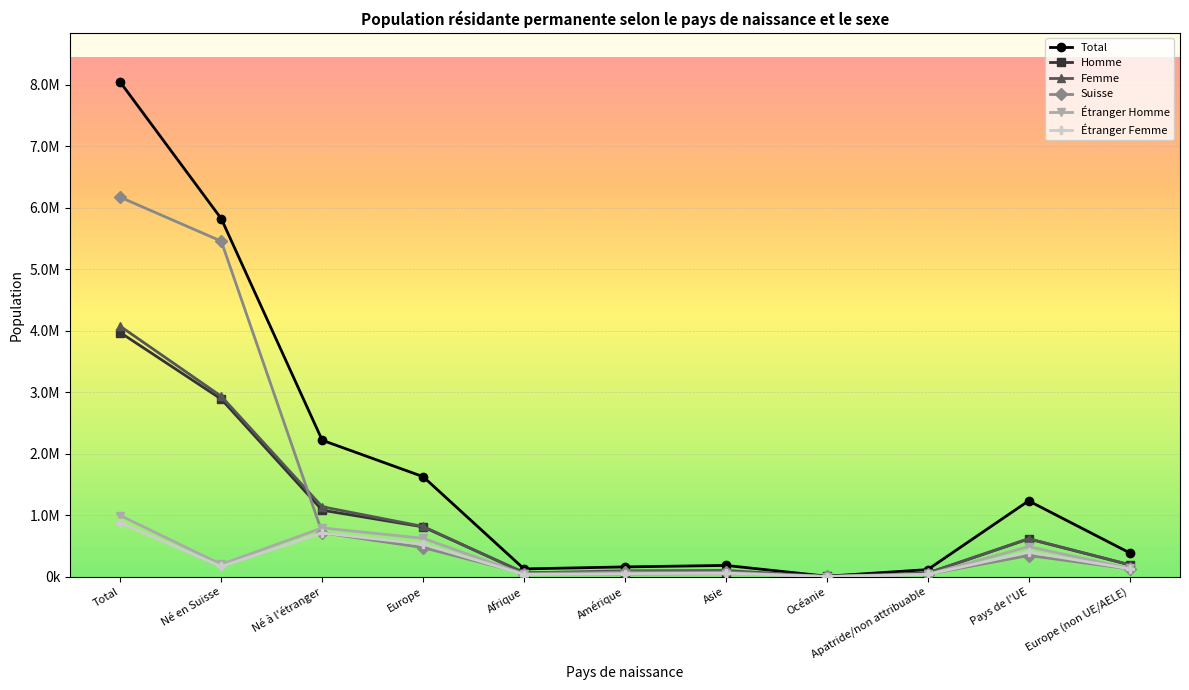

The Femme series shows 96398 at Amérique. True or false?

True